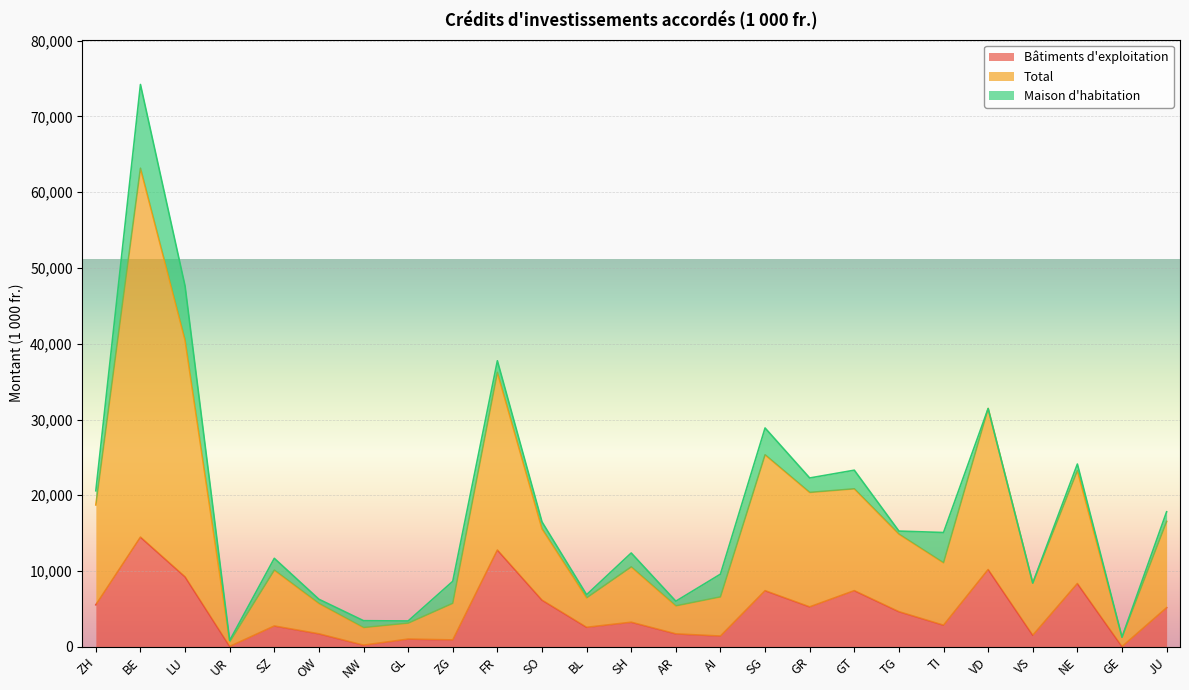

True or false: Bâtiments d'exploitation has a value of 5154 at JU.

True